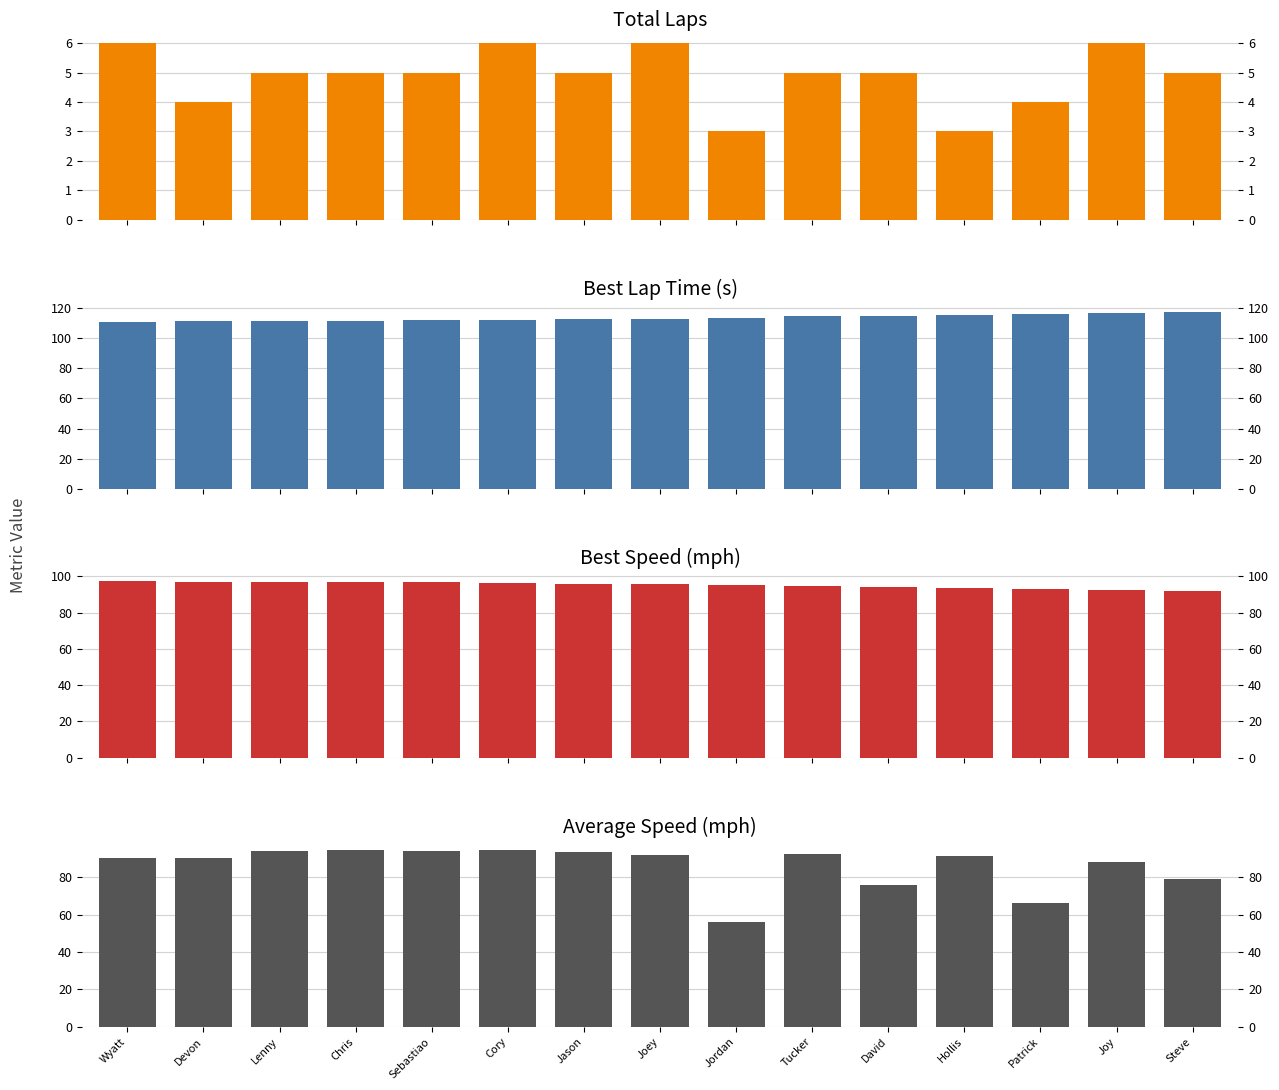

Between Jordan and Wyatt, which is larger?

Wyatt